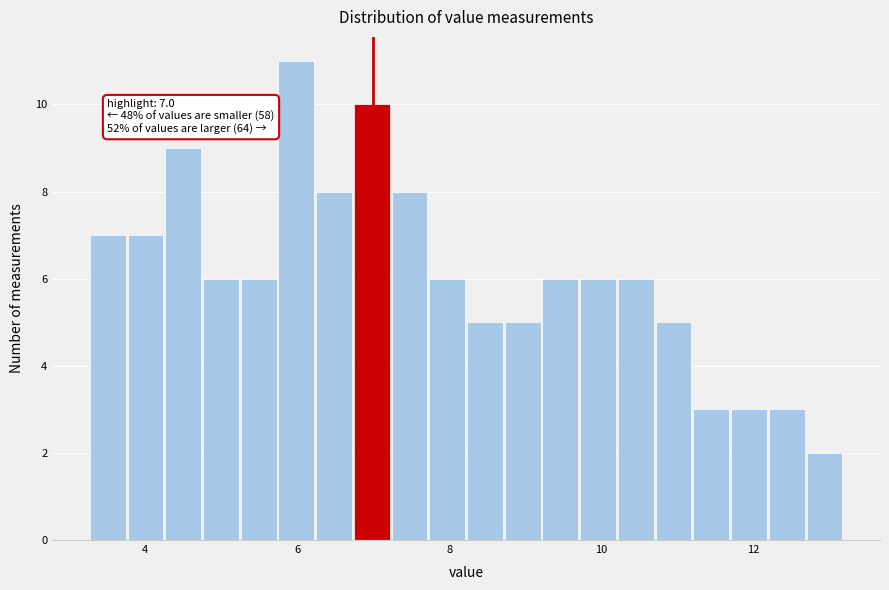

Read against the x-axis, roughly where is the centre of the tallest bar?

6.0